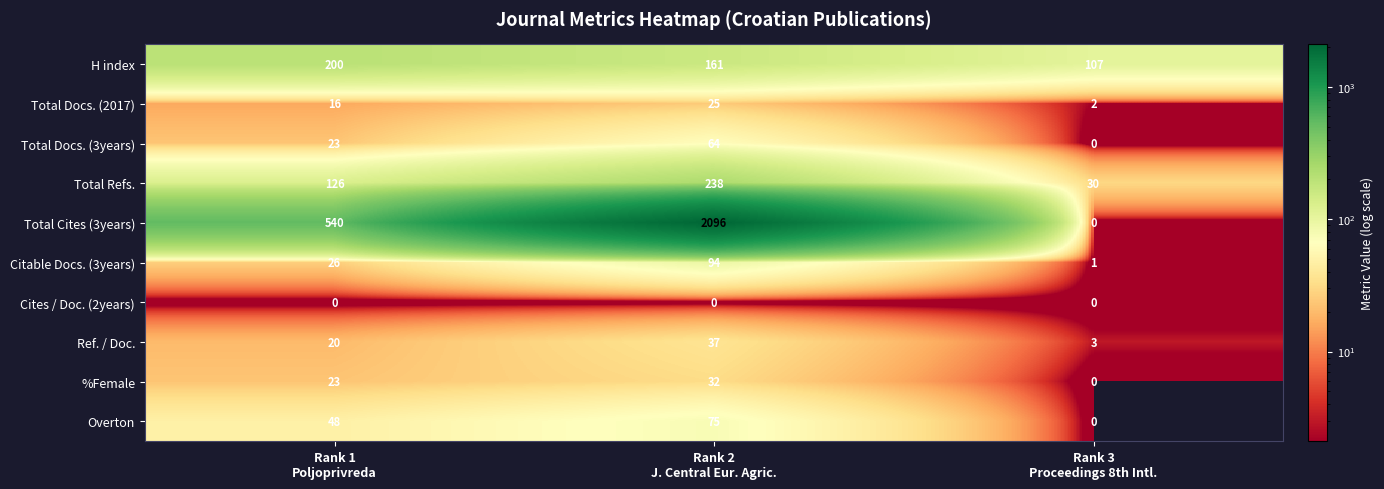

At which category is the sum across all series the highest?

Rank 2
J. Central Eur. Agric.